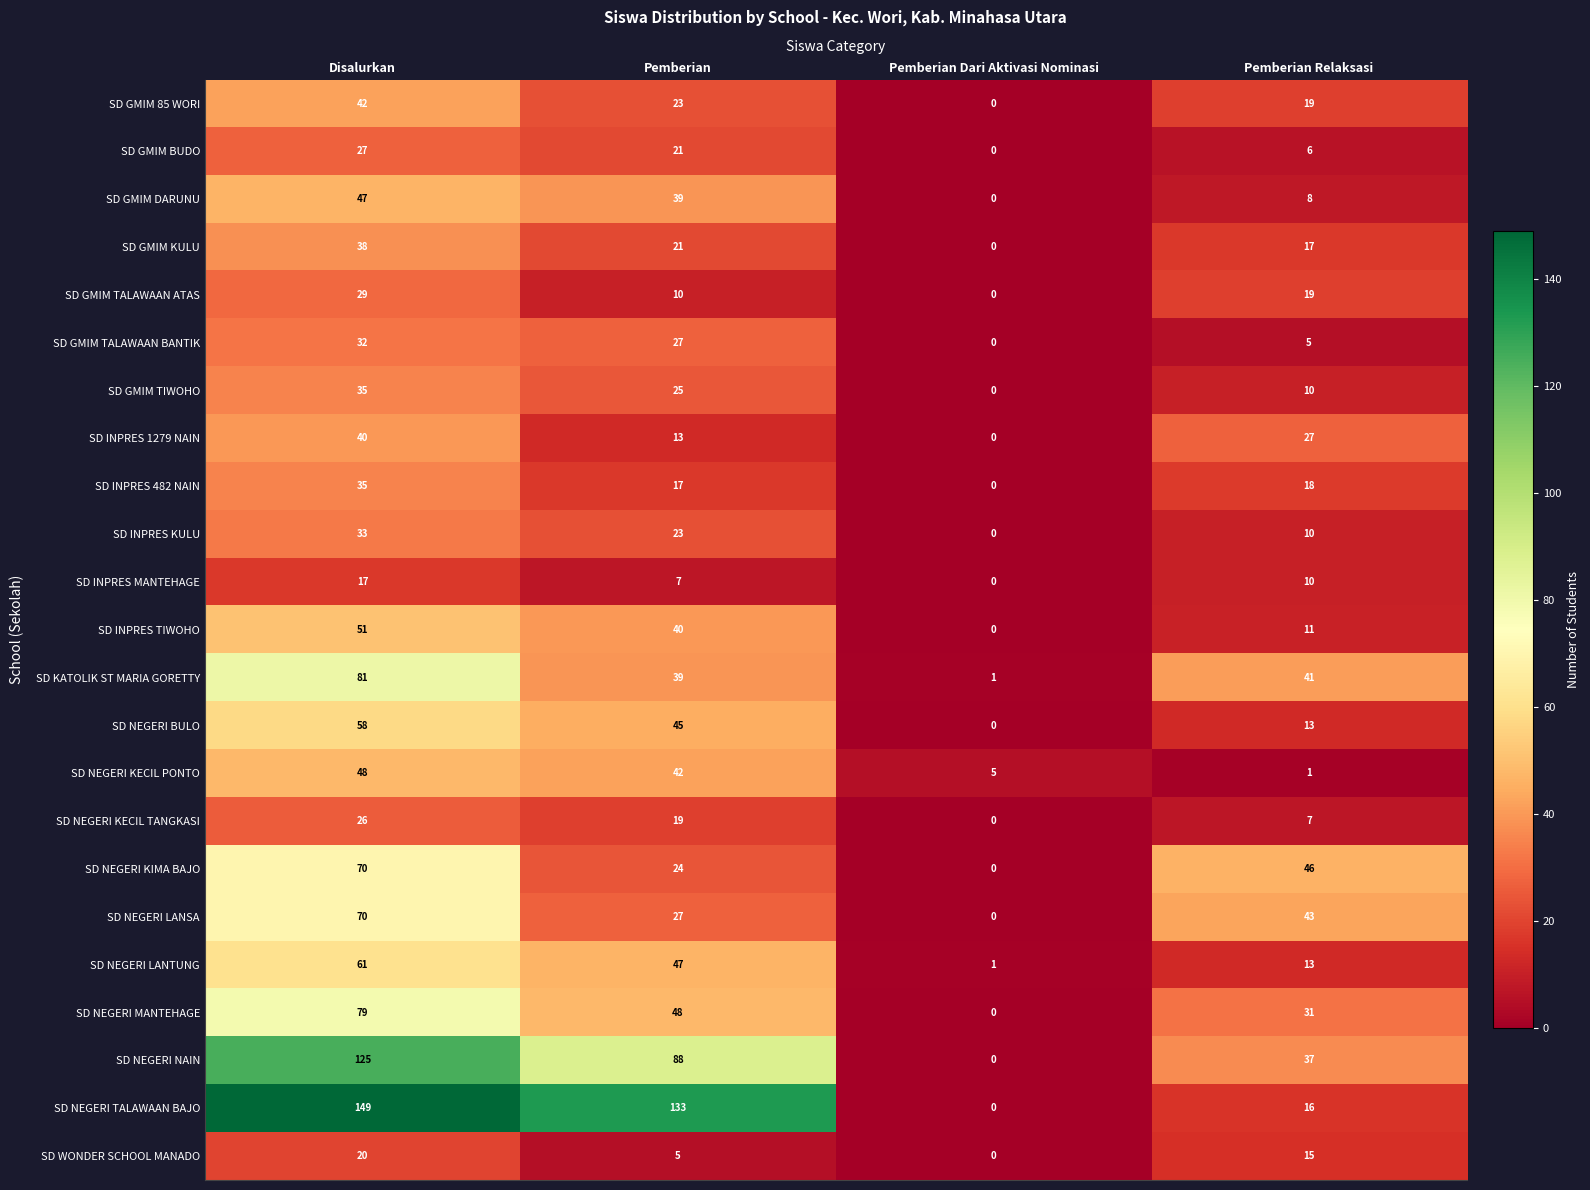

Where does the SD GMIM BUDO series first go above 21?

Disalurkan